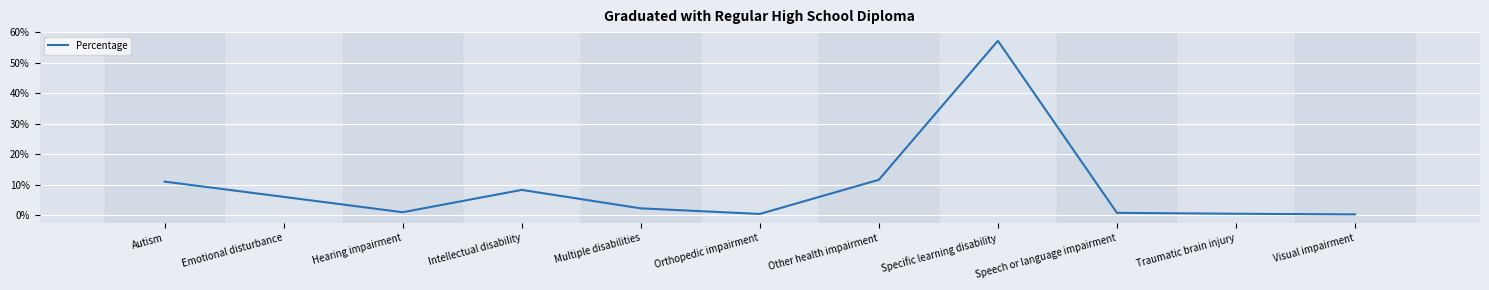

Is this an area chart (filled region under the line)?

No